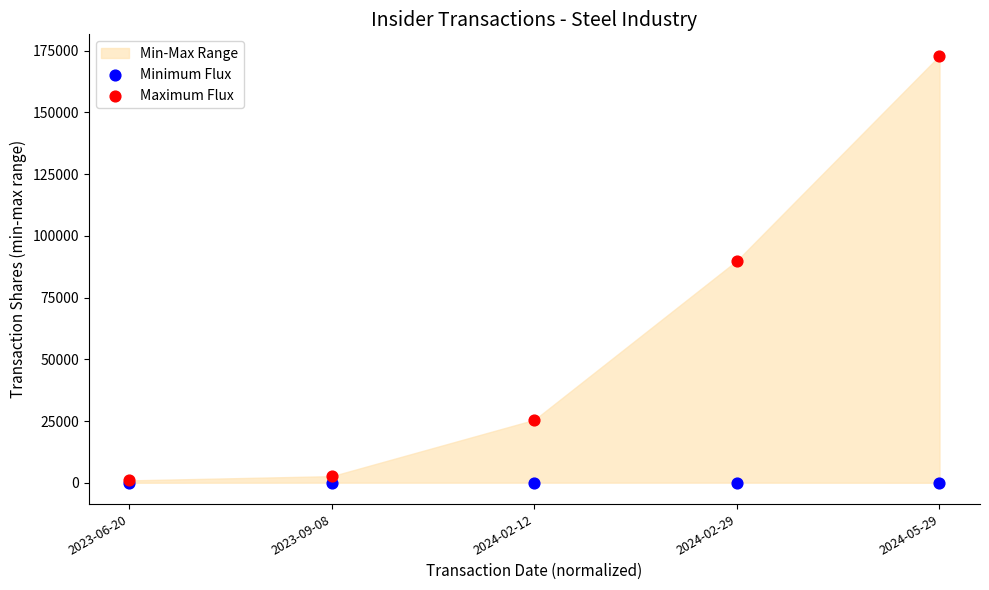

In the Maximum Flux series, what Y value is closest to 86976?

90007.0